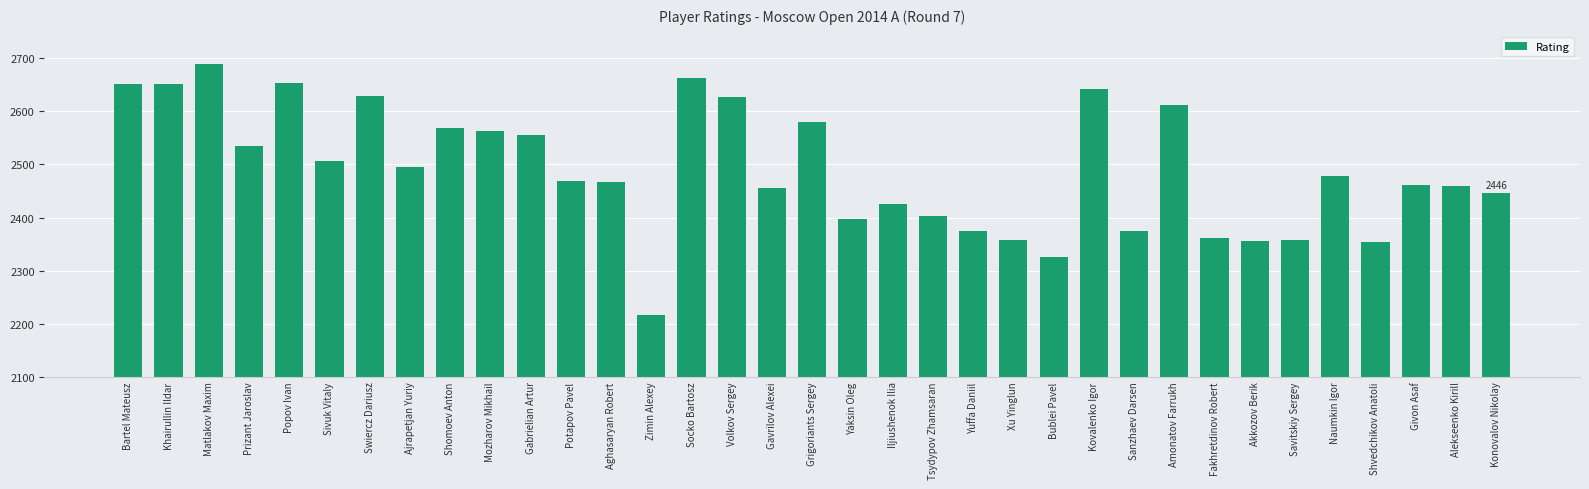

Which category has the lowest value across all series?

Zimin Alexey